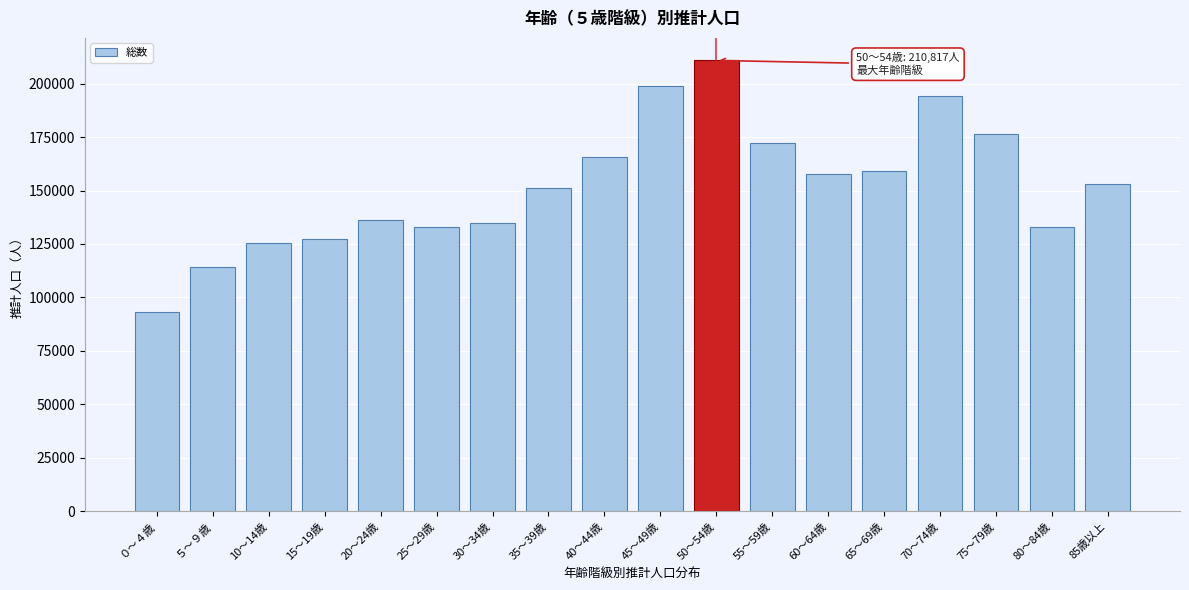

What is the approximate value at 80～84歳, to the nearest 50?

132950